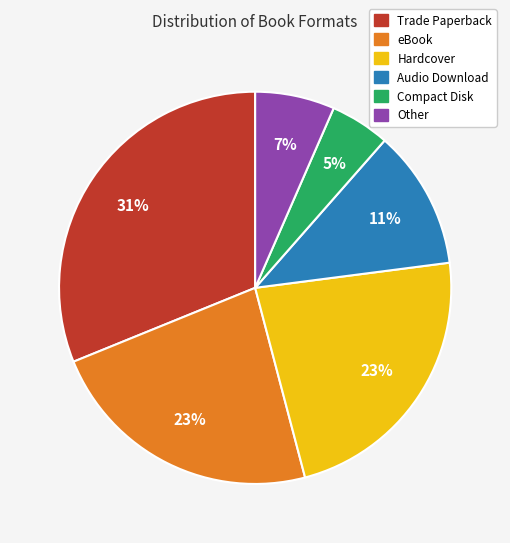

What is the smallest slice in the pie chart?

Compact Disk